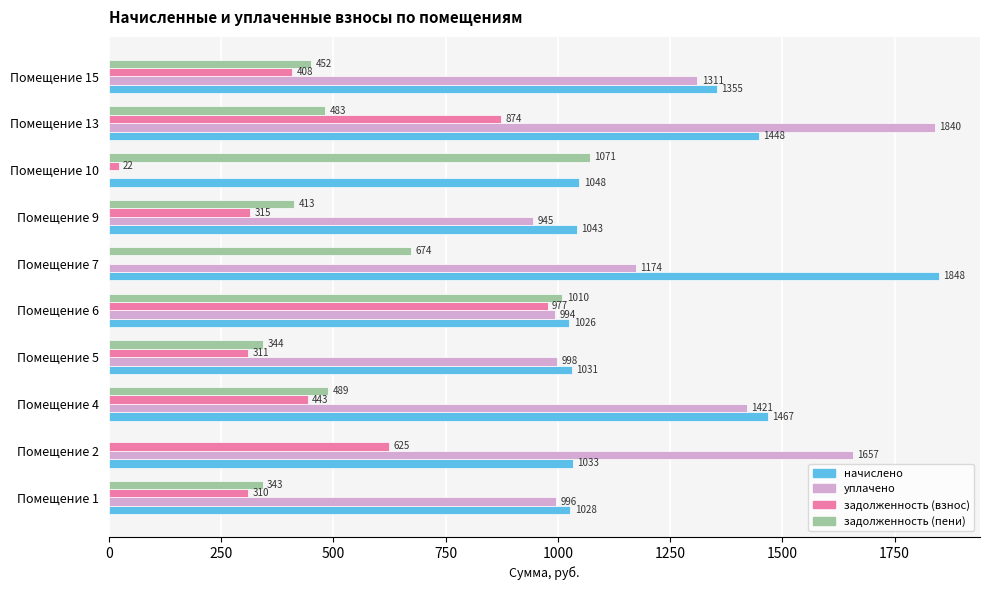

What is the maximum value for уплачено?

1839.6